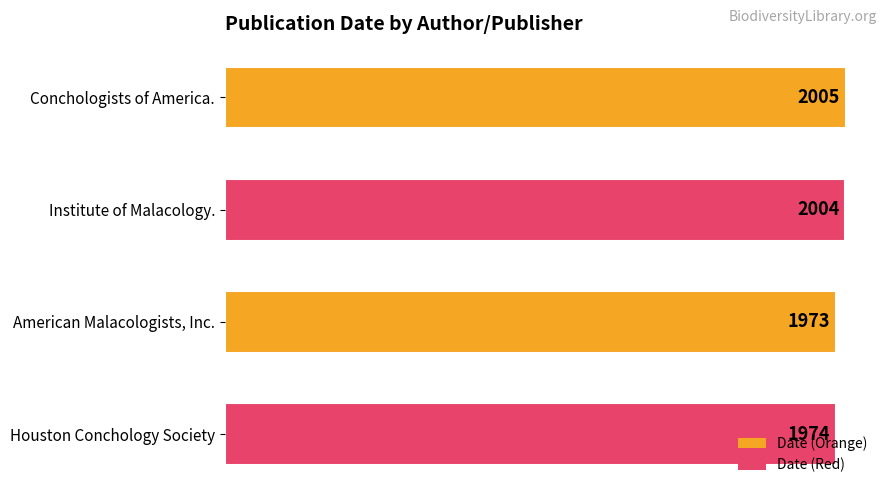

How many series are shown in this chart?

1